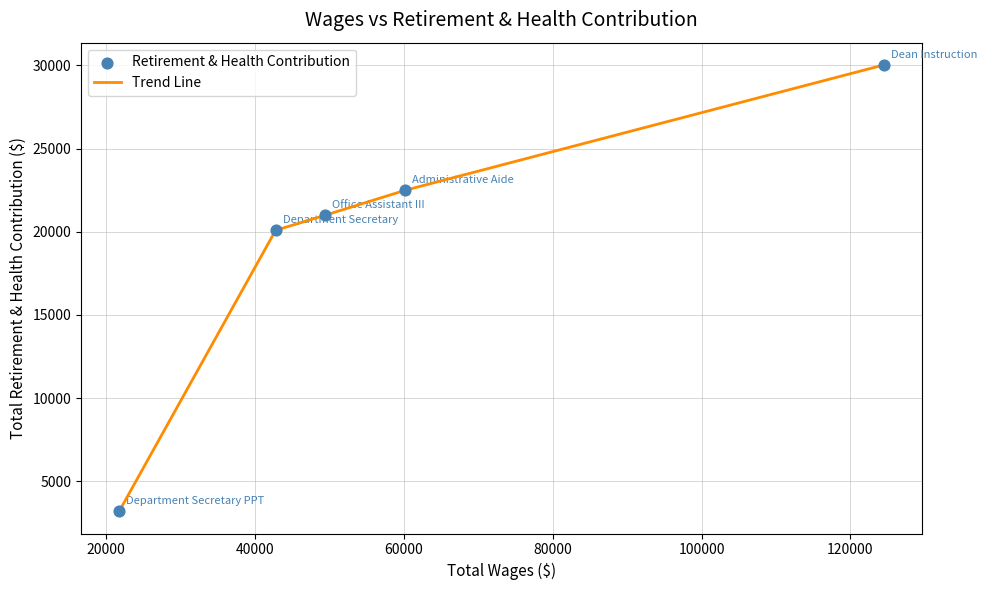

What is the average value?

19363